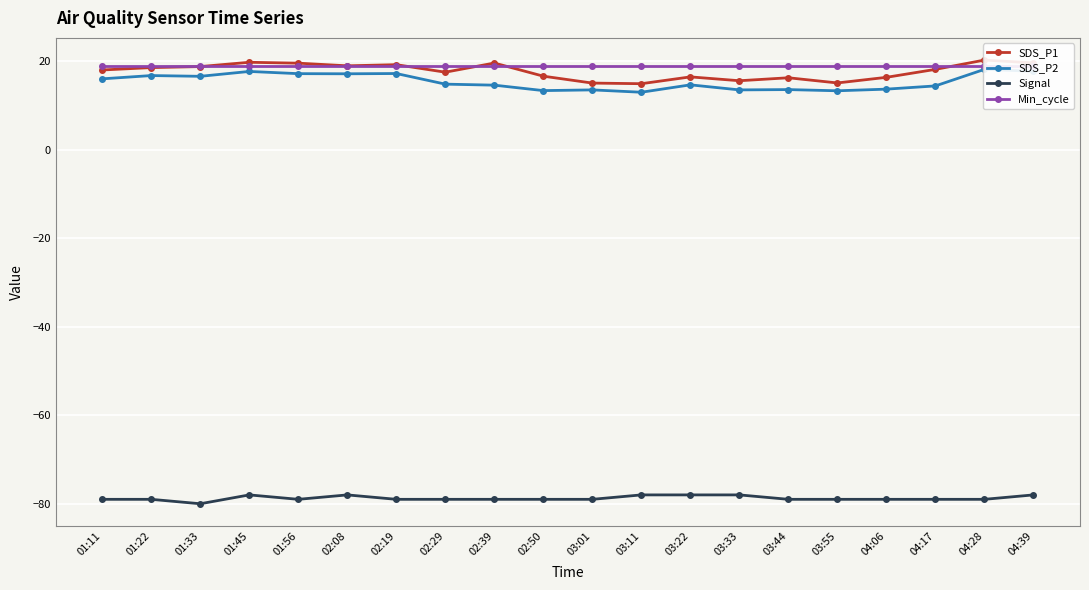

What is the average value of the Min_cycle series?

19.0